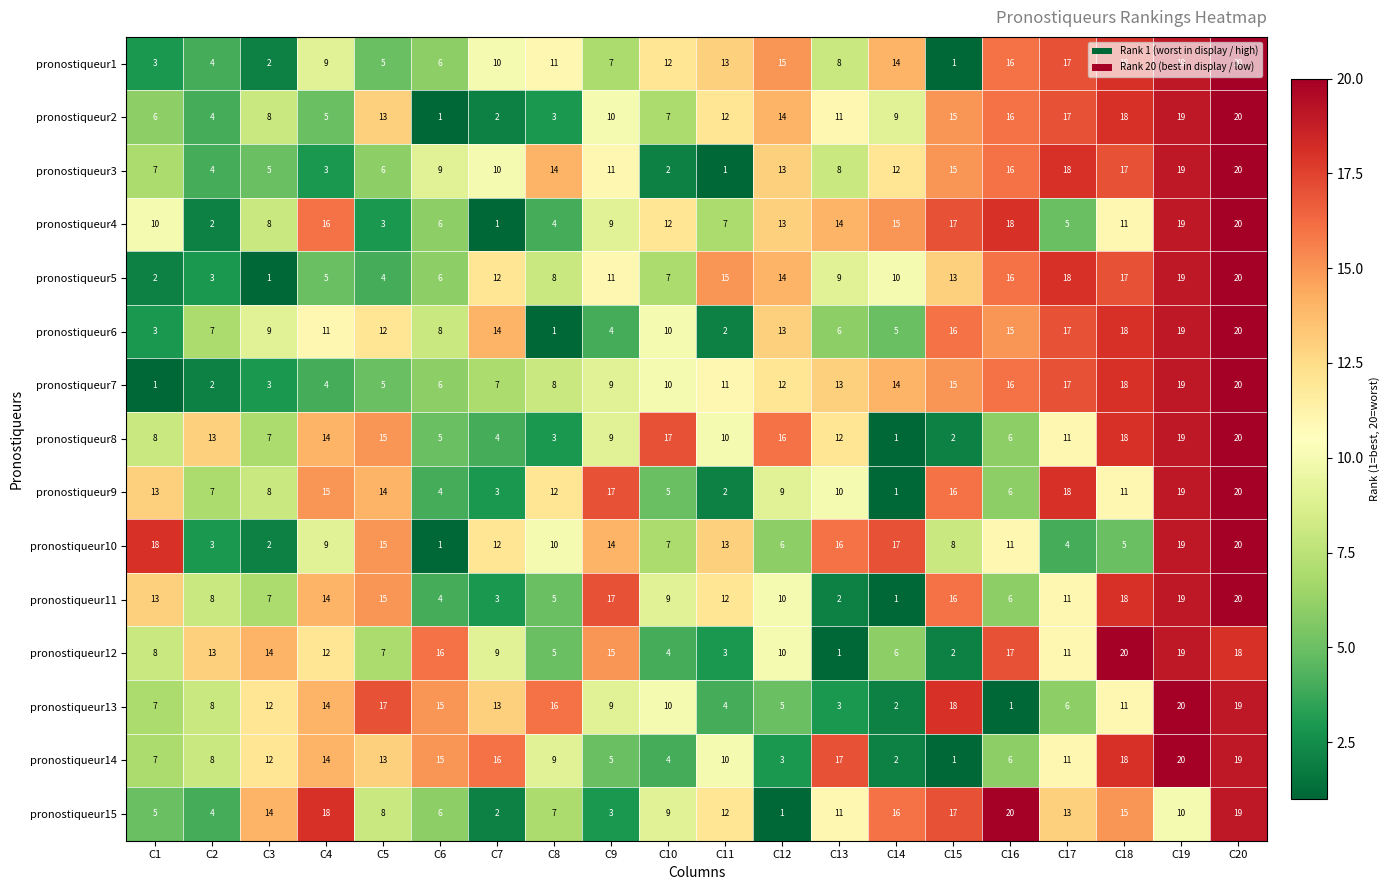

What is the total value across all series at C9?

150